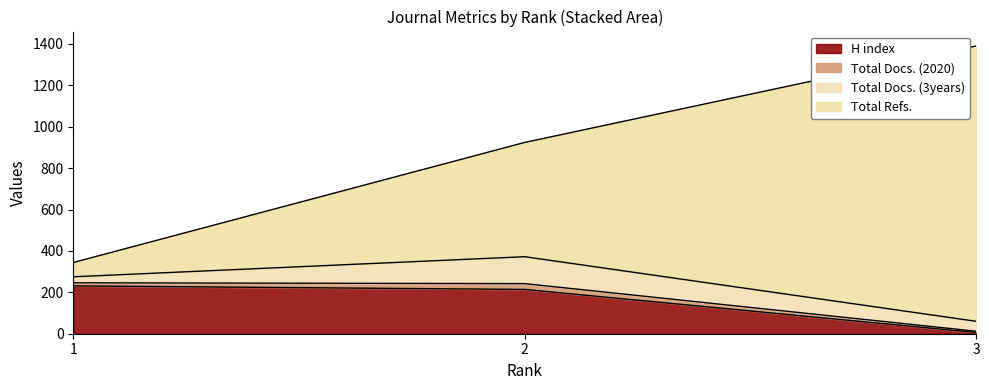

Is the value of H index at 2 greater than the value of Total Refs. at 2?

No